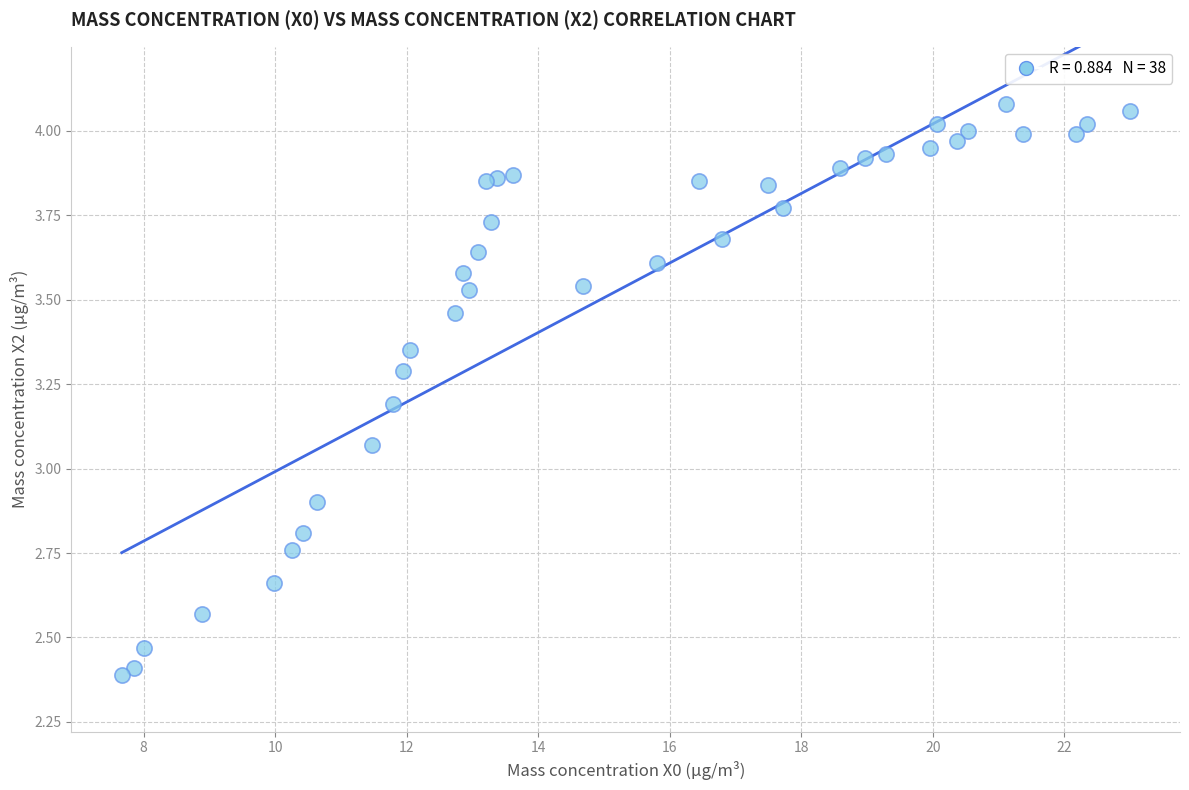

What is the range of Y values (max minus min)?

1.7